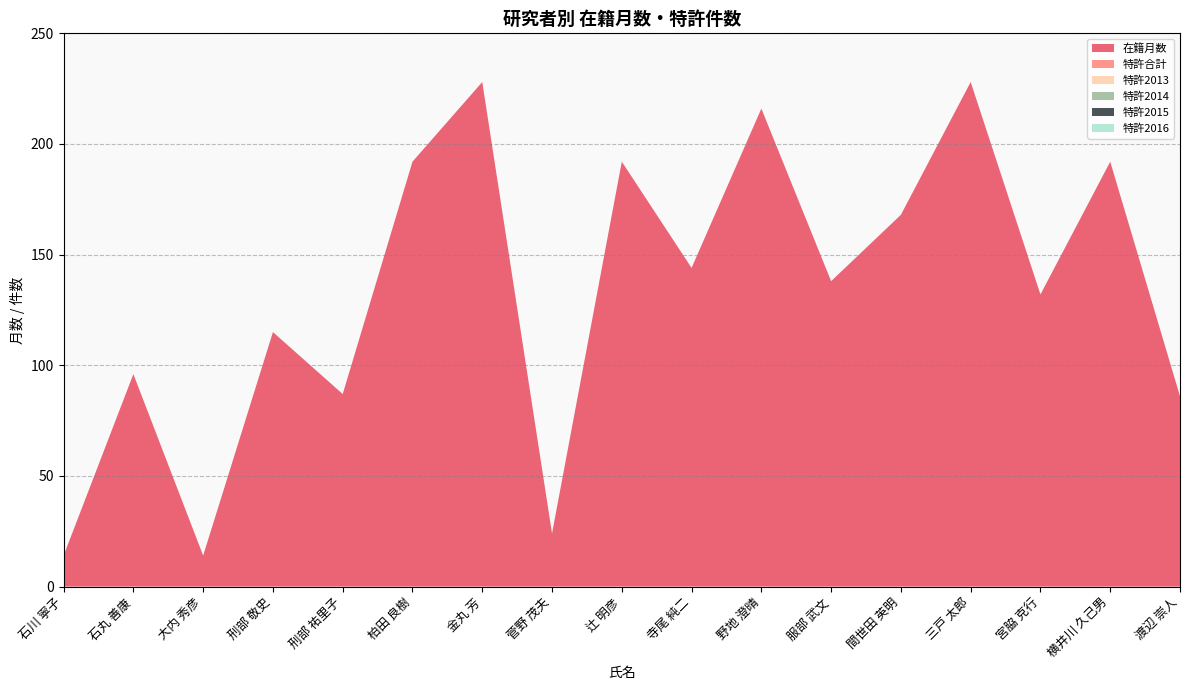

Reading right to left, list all the values displayed in this chart.

在籍月数: 86	192	132	228	168	138	216	144	192	24	228	192	87	115	14	96	14
特許合計: 0	0	0	0	0	0	0	0	0	0	0	0	0	0	0	0	0
特許2013: 0	0	0	0	0	0	0	0	0	0	0	0	0	0	0	0	0
特許2014: 0	0	0	0	0	0	0	0	0	0	0	0	0	0	0	0	0
特許2015: 0	0	0	0	0	0	0	0	0	0	0	0	0	0	0	0	0
特許2016: 0	0	0	0	0	0	0	0	0	0	0	0	0	0	0	0	0